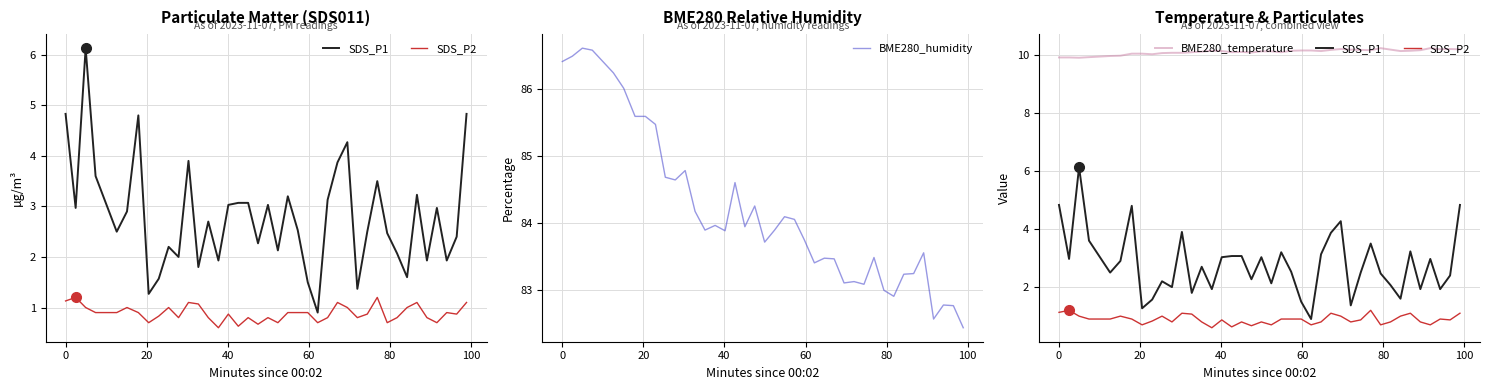

What is the maximum value for BME280_humidity?

86.6